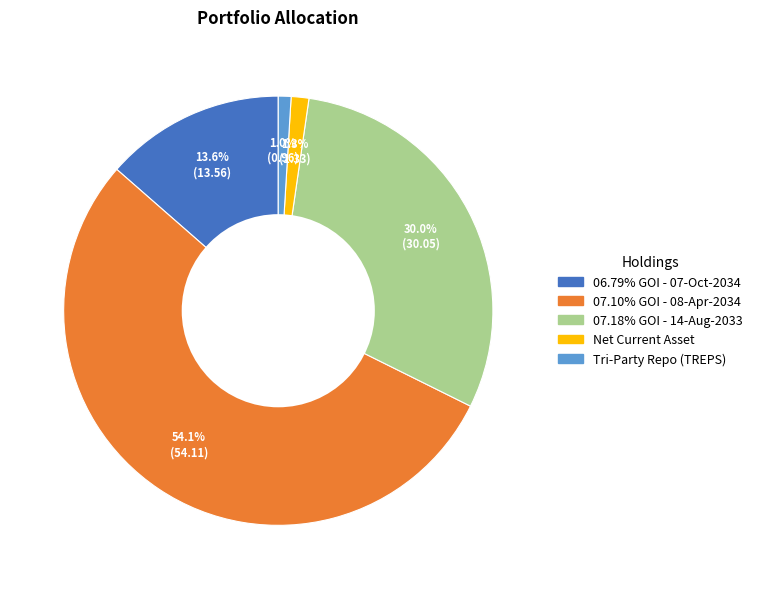

Does 07.18% GOI - 14-Aug-2033 account for over 50% of the chart?

No